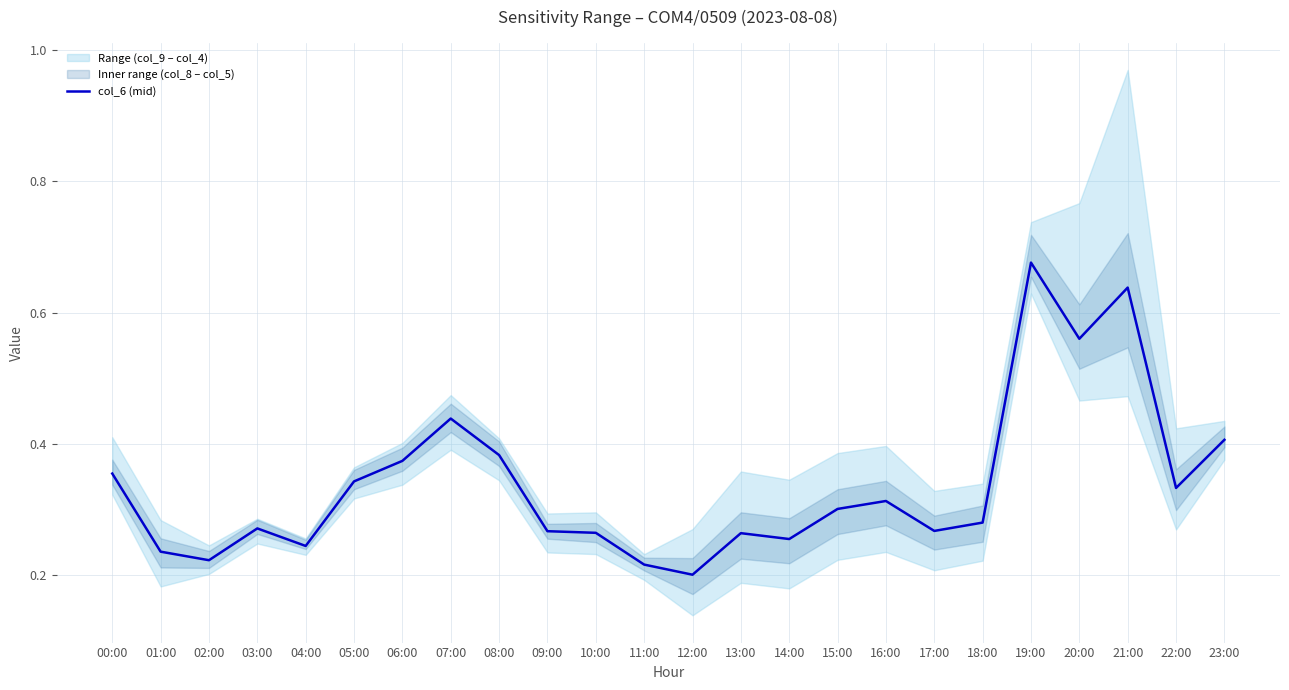

Count the number of categories in the chart.

24